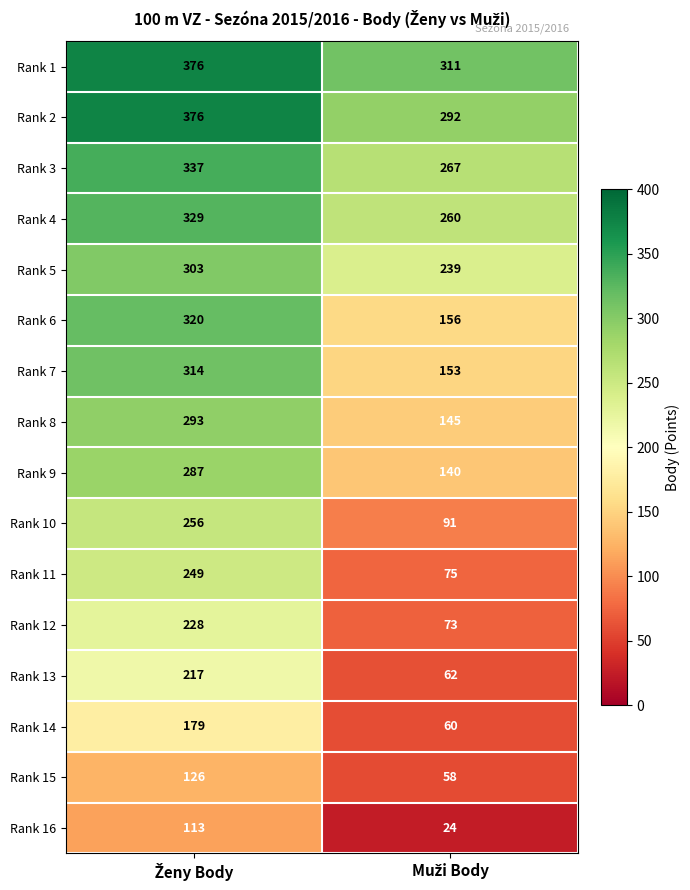

What is the sum of all Rank 16 values?

137